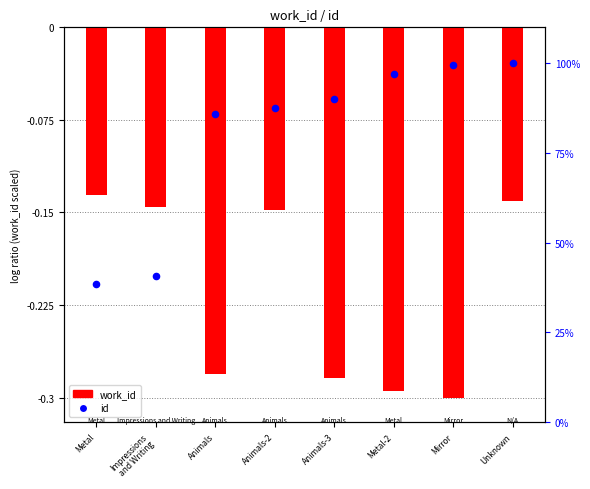

What is the total value across all series at Metal-2?

96.6